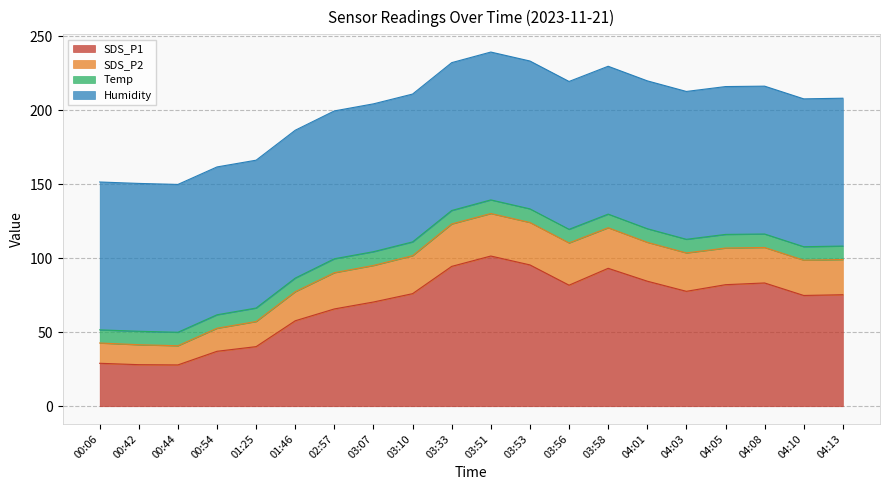

True or false: SDS_P1 has a value of 34.2 at 04:08.

False